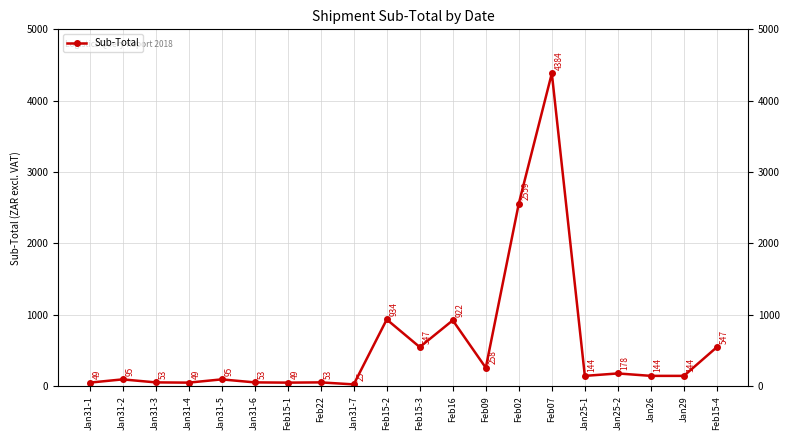

What is the difference between the second highest and second lowest values?

2510.0